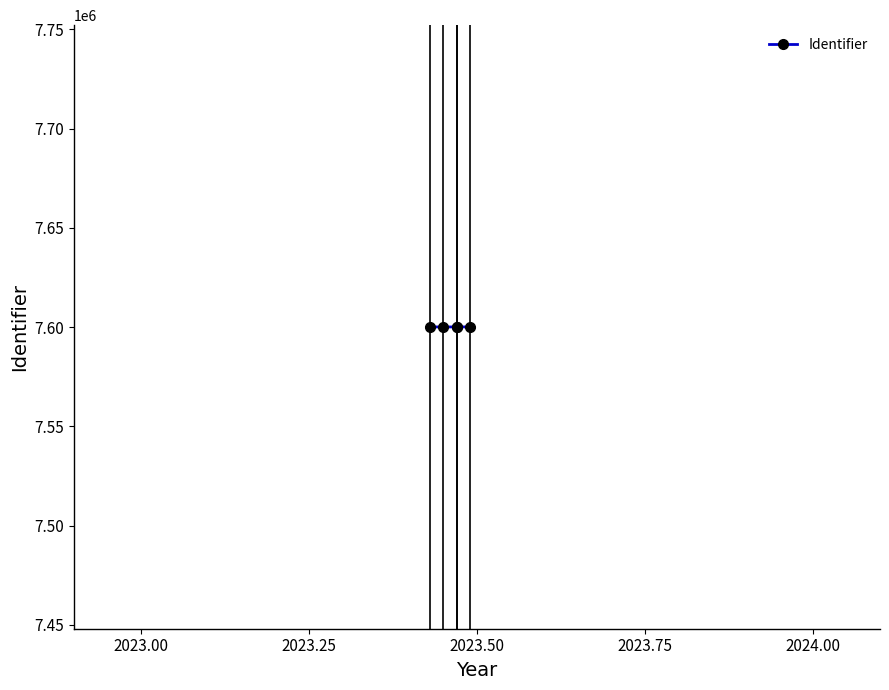

Which has a higher value, 2023.50 or 2023.75?

2023.75